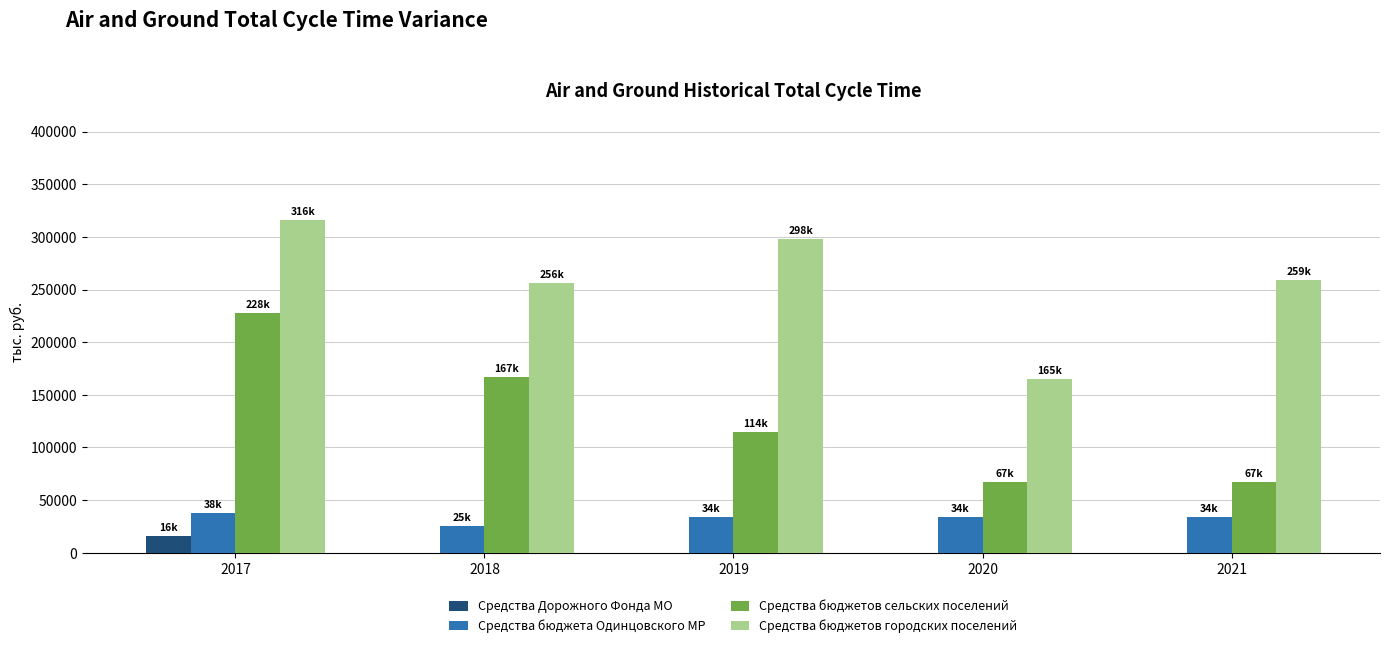

What is the sum of the Средства Дорожного Фонда МО values at 2019 and 2017?

15760.0